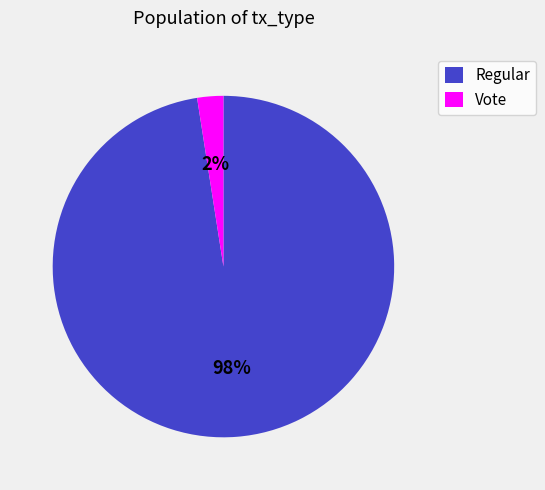

How many segments does this pie chart have?

2